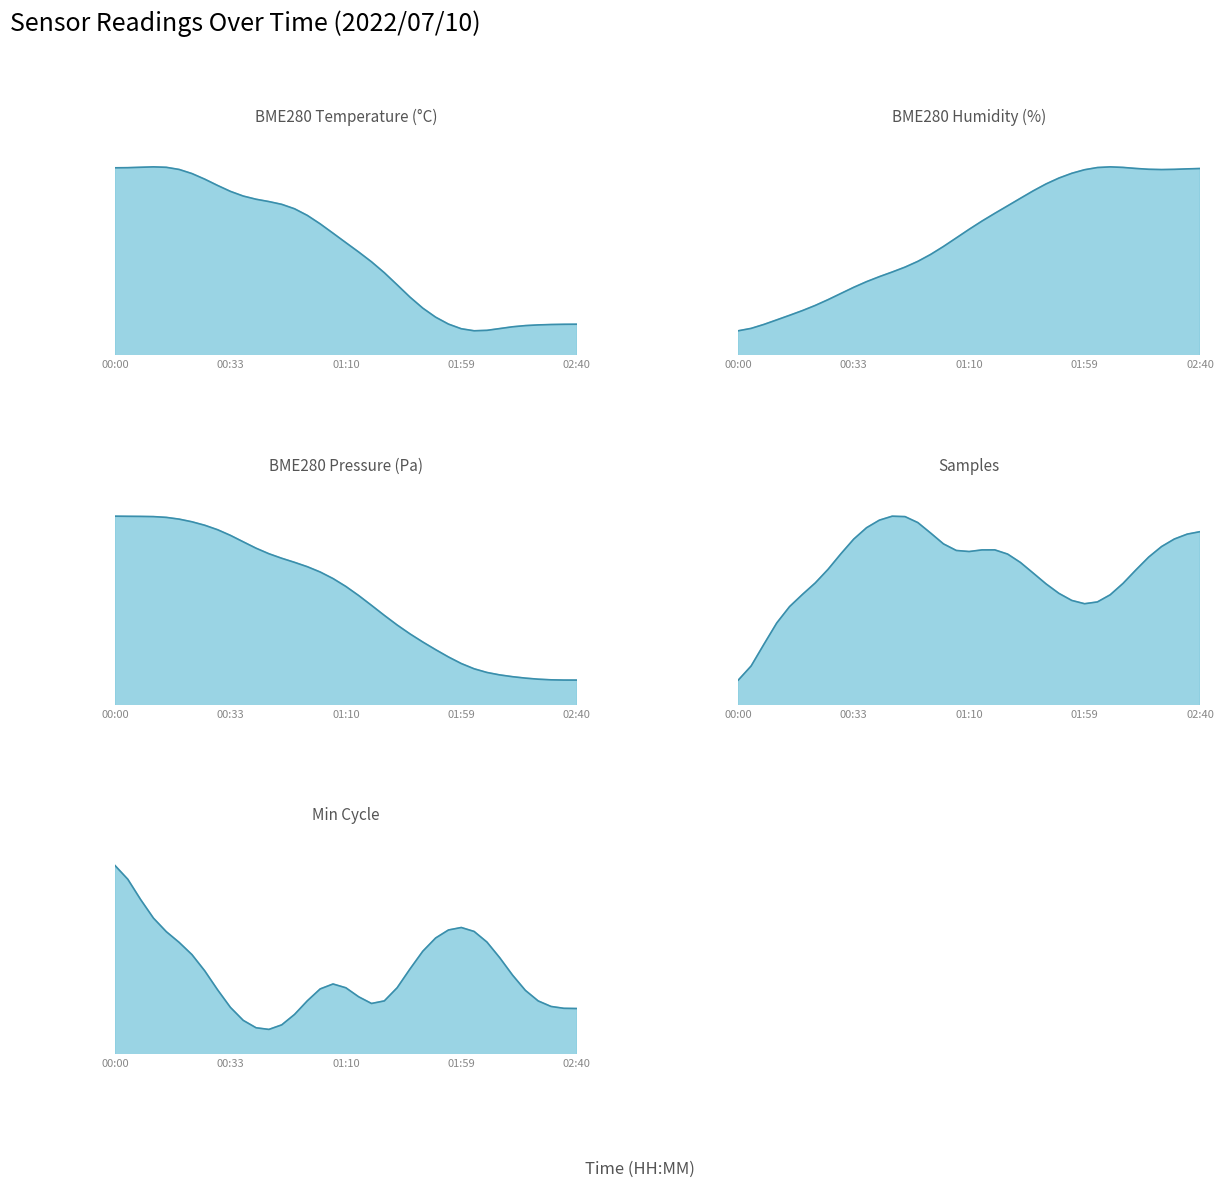

How many values in the BME280_pressure series are below 99965?

18